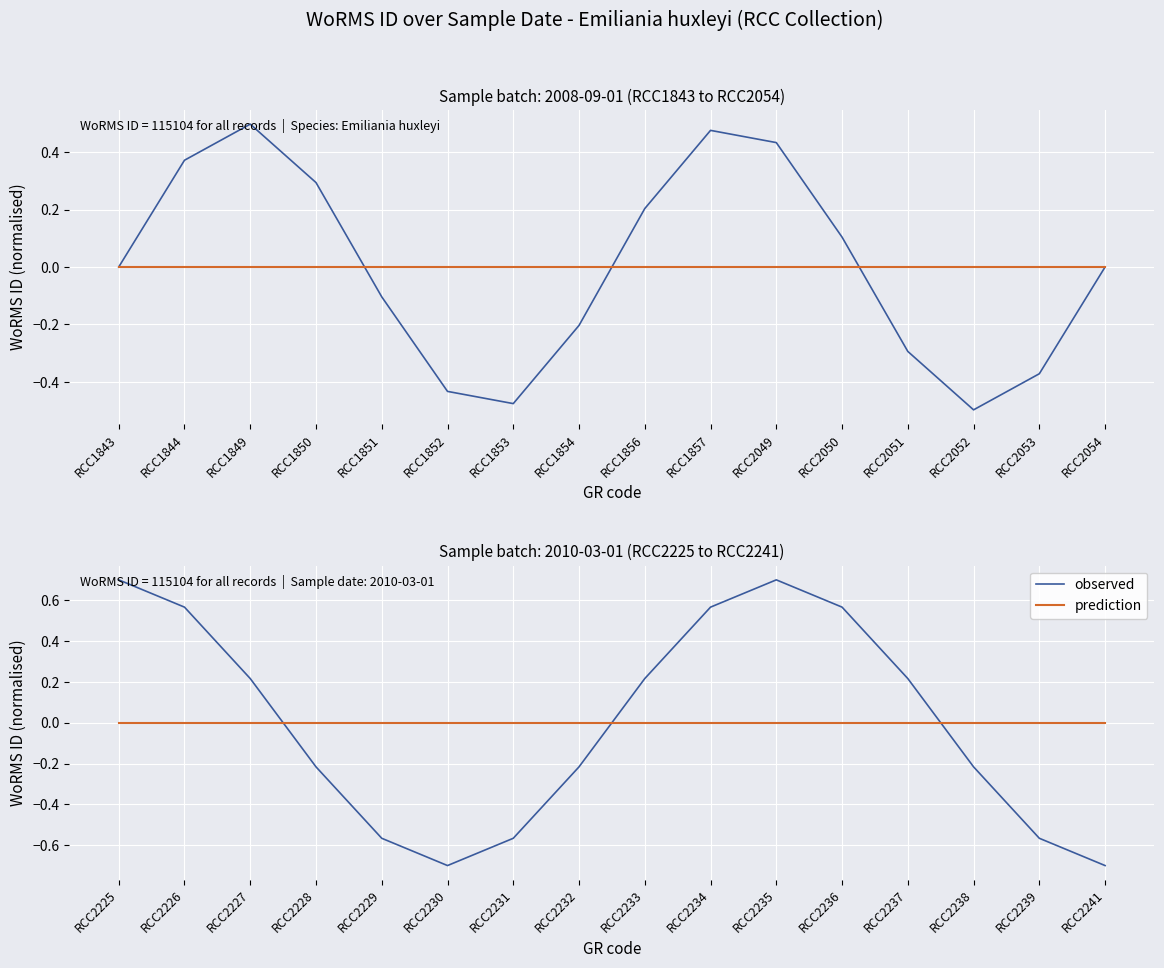

Which series ends up on top after the final intersection of prediction and observed?

prediction